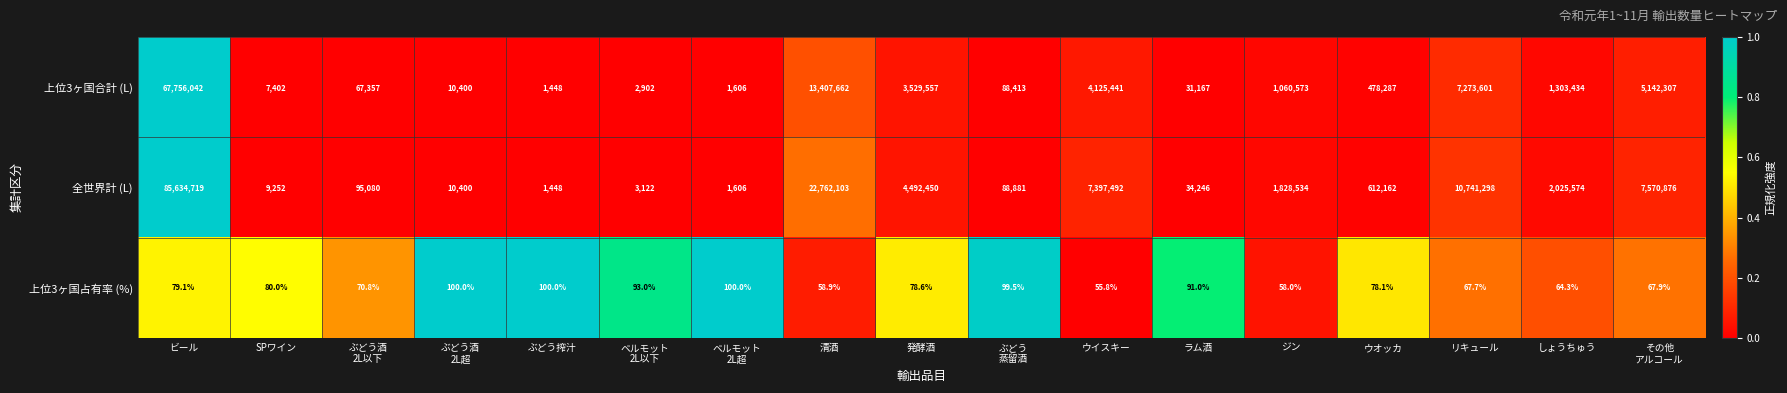

Which series has the largest total across all categories?

全世界計 (L)